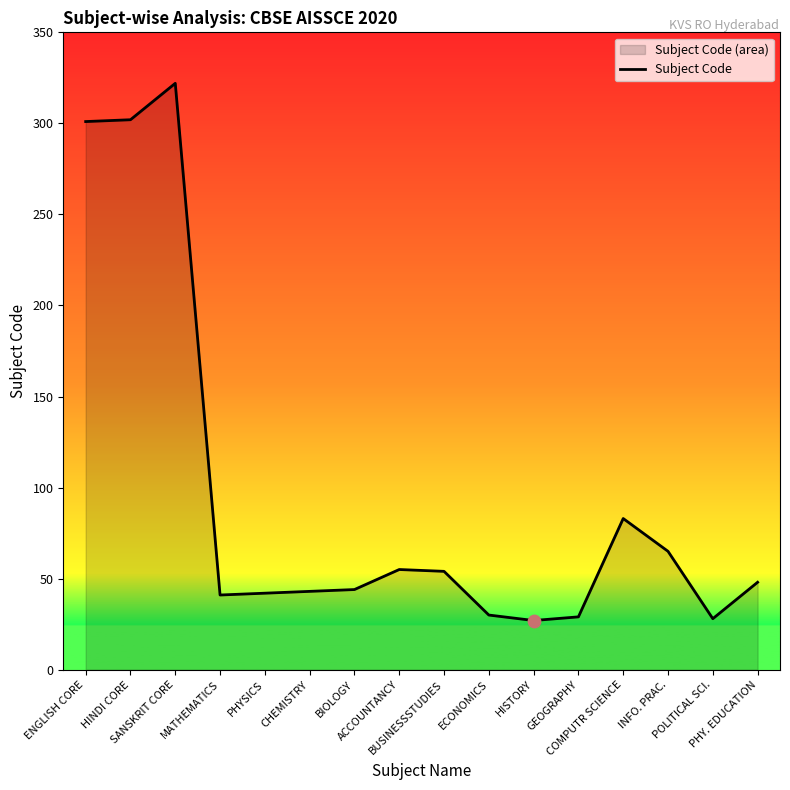

What is the change in value from MATHEMATICS to CHEMISTRY?

+2